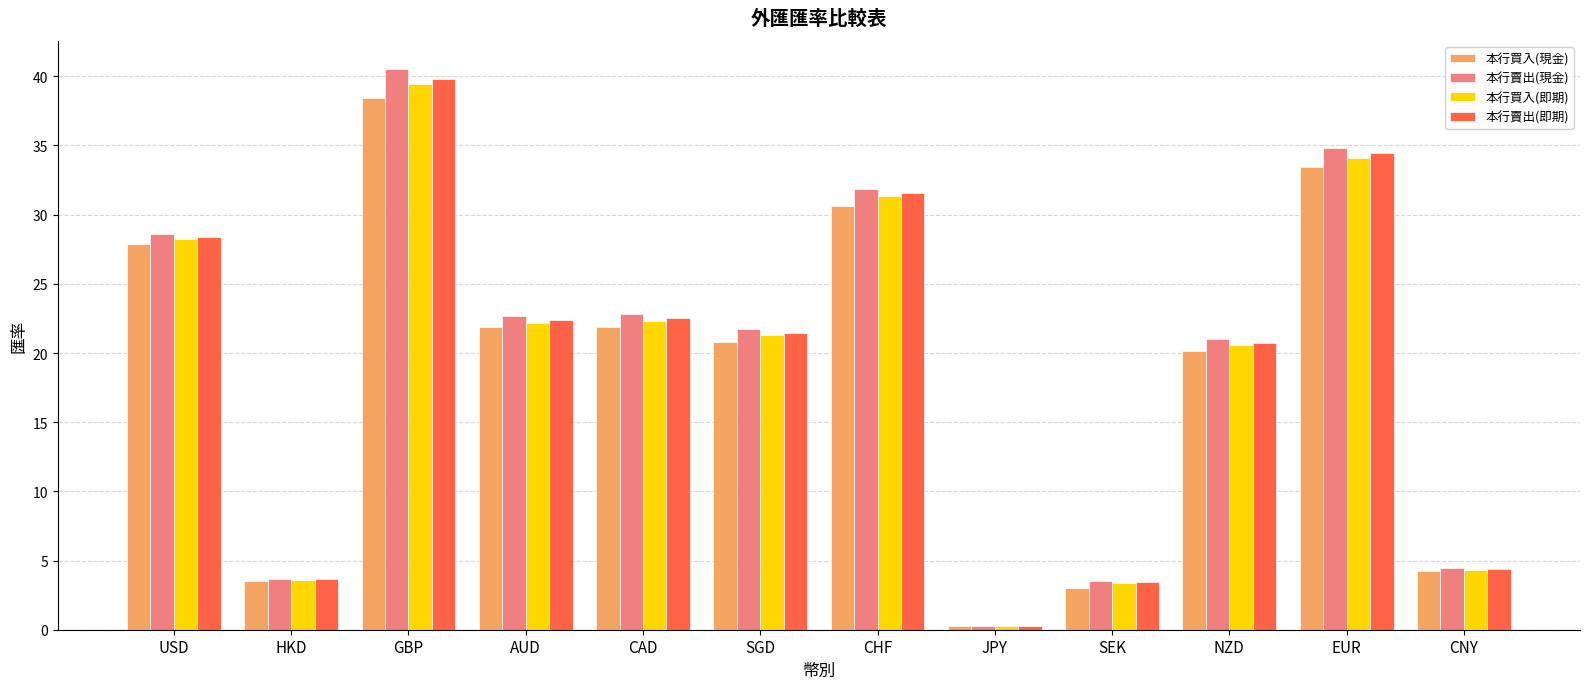

How many bars are there in total?

48